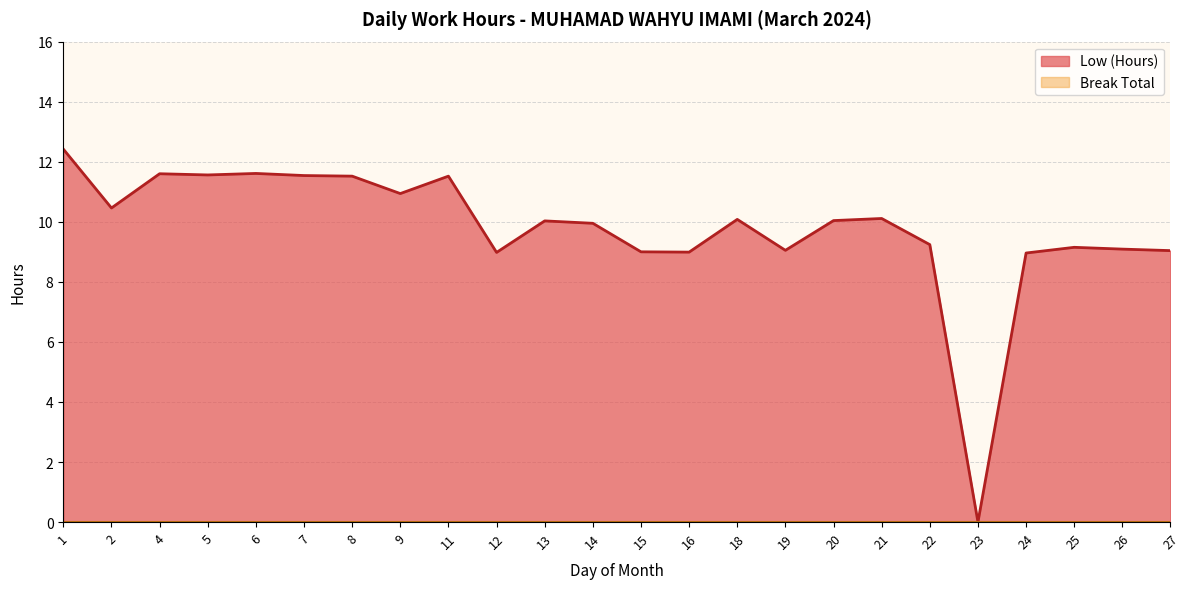

How many values are above zero?

23